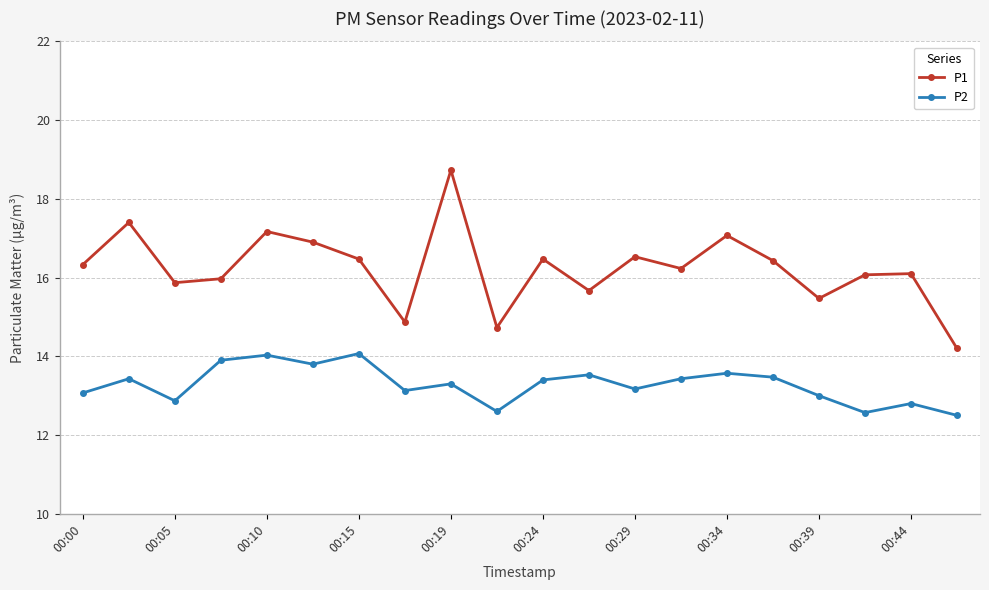

In P1, how many points are lower than both neighbors (excluding endpoints)?

6